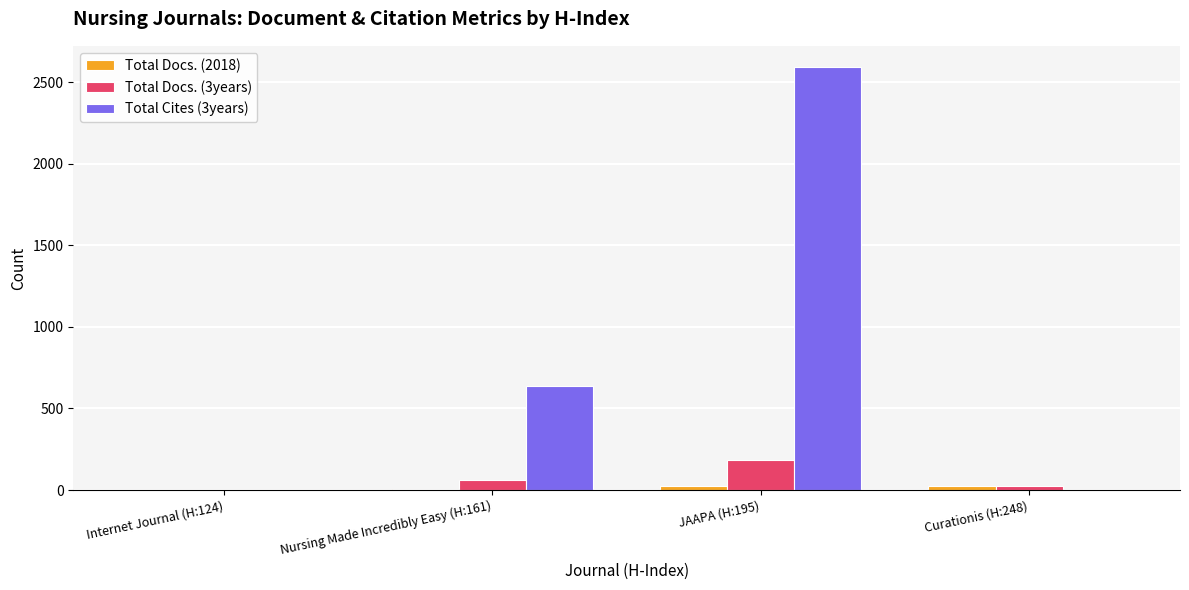

The Total Docs. (3years) series shows 0 at Internet Journal (H:124). True or false?

True